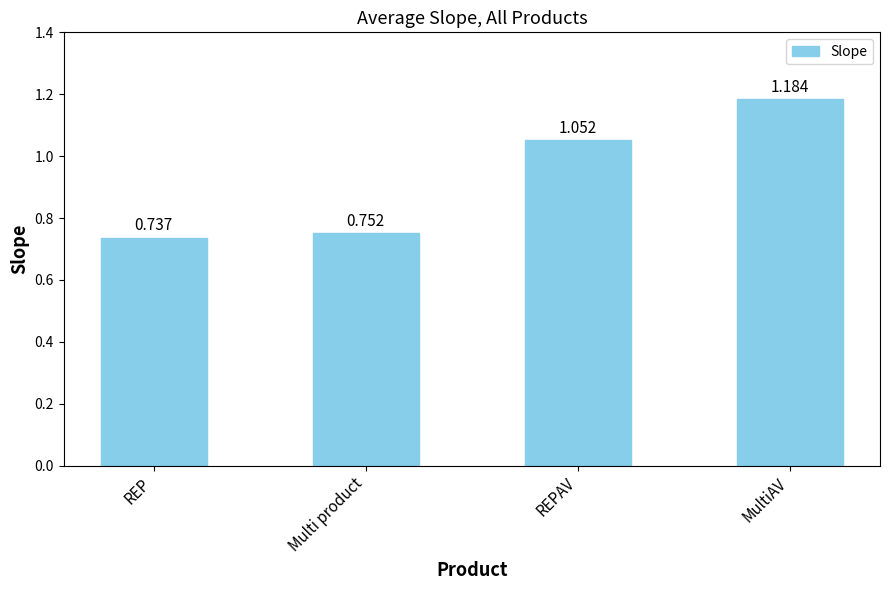

What position from the right is MultiAV?

1